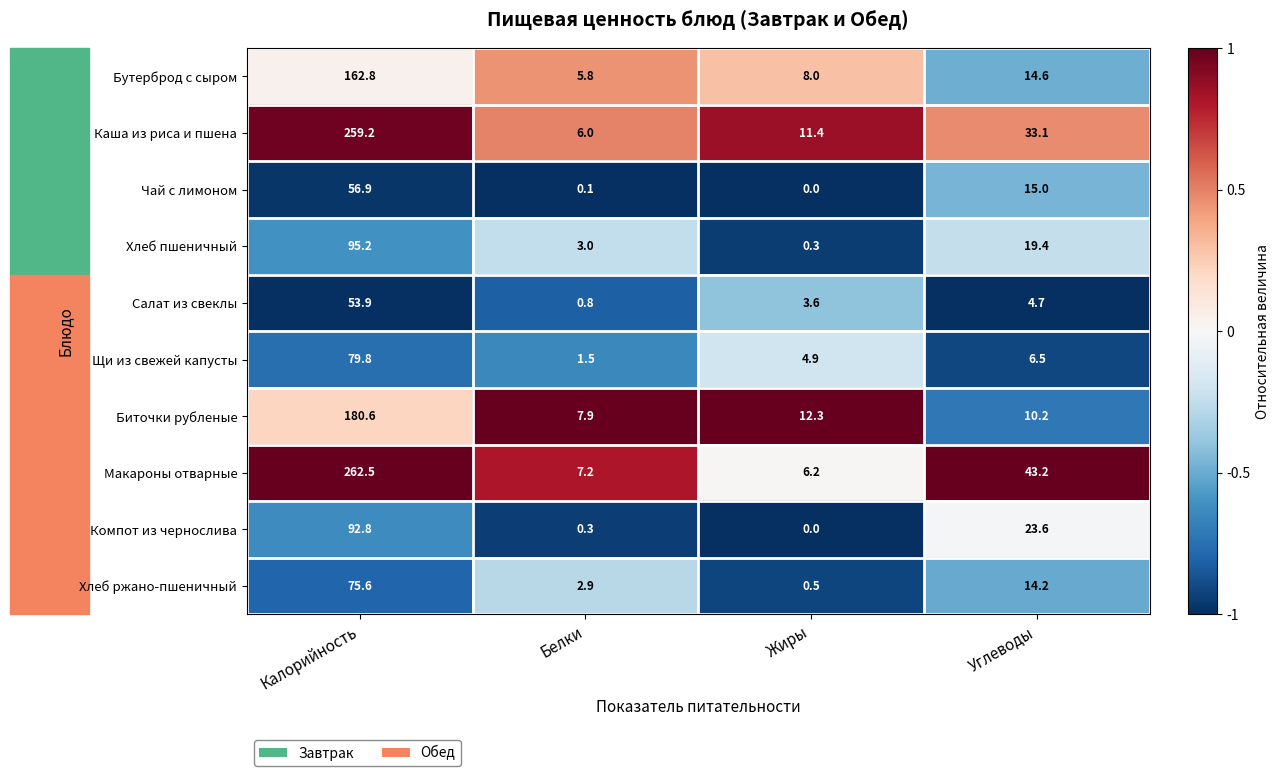

Which series changed the most between Калорийность and Белки?

Макароны отварные